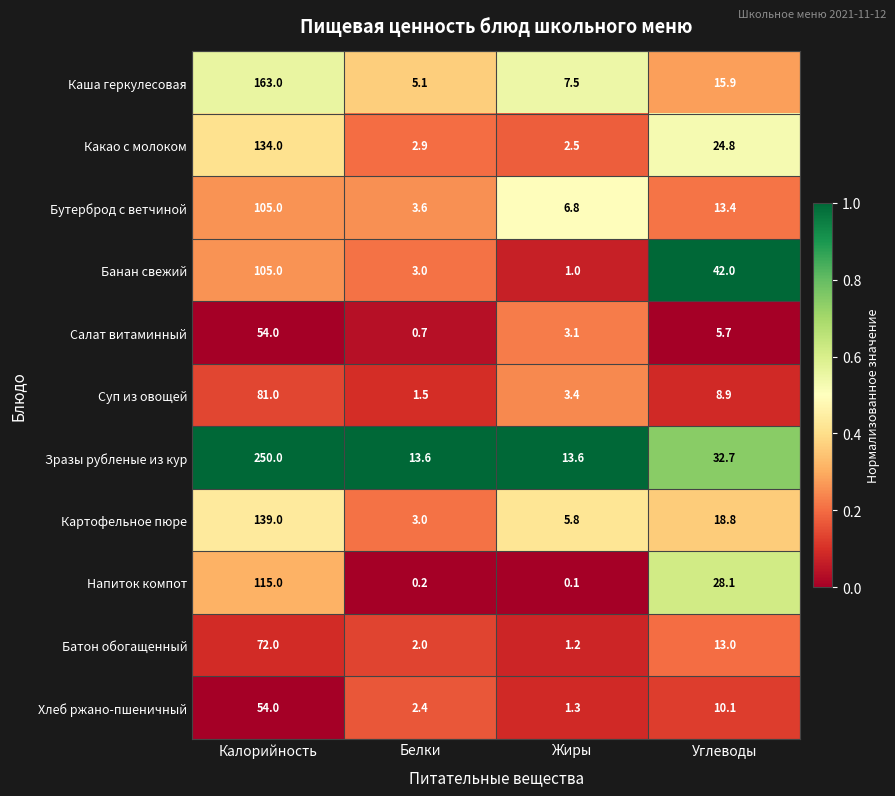

Which category has the highest value in the Бутерброд с ветчиной series?

Калорийность